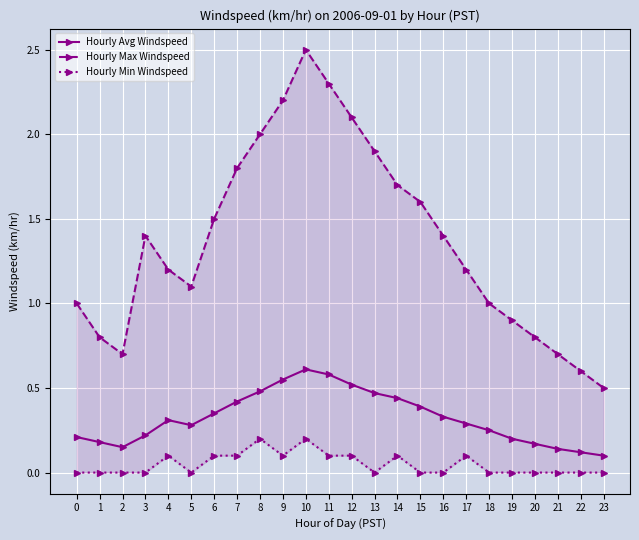

Reading left to right, extract all data points from this chart.

Hourly Avg Windspeed: 0=0.2	1=0.2	2=0.1	3=0.2	4=0.3	5=0.3	6=0.3	7=0.4	8=0.5	9=0.6	10=0.6	11=0.6	12=0.5	13=0.5	14=0.4	15=0.4	16=0.3	17=0.3	18=0.2	19=0.2	20=0.2	21=0.1	22=0.1	23=0.1
Hourly Max Windspeed: 0=1.0	1=0.8	2=0.7	3=1.4	4=1.2	5=1.1	6=1.5	7=1.8	8=2.0	9=2.2	10=2.5	11=2.3	12=2.1	13=1.9	14=1.7	15=1.6	16=1.4	17=1.2	18=1.0	19=0.9	20=0.8	21=0.7	22=0.6	23=0.5
Hourly Min Windspeed: 0=0.0	1=0.0	2=0.0	3=0.0	4=0.1	5=0.0	6=0.1	7=0.1	8=0.2	9=0.1	10=0.2	11=0.1	12=0.1	13=0.0	14=0.1	15=0.0	16=0.0	17=0.1	18=0.0	19=0.0	20=0.0	21=0.0	22=0.0	23=0.0